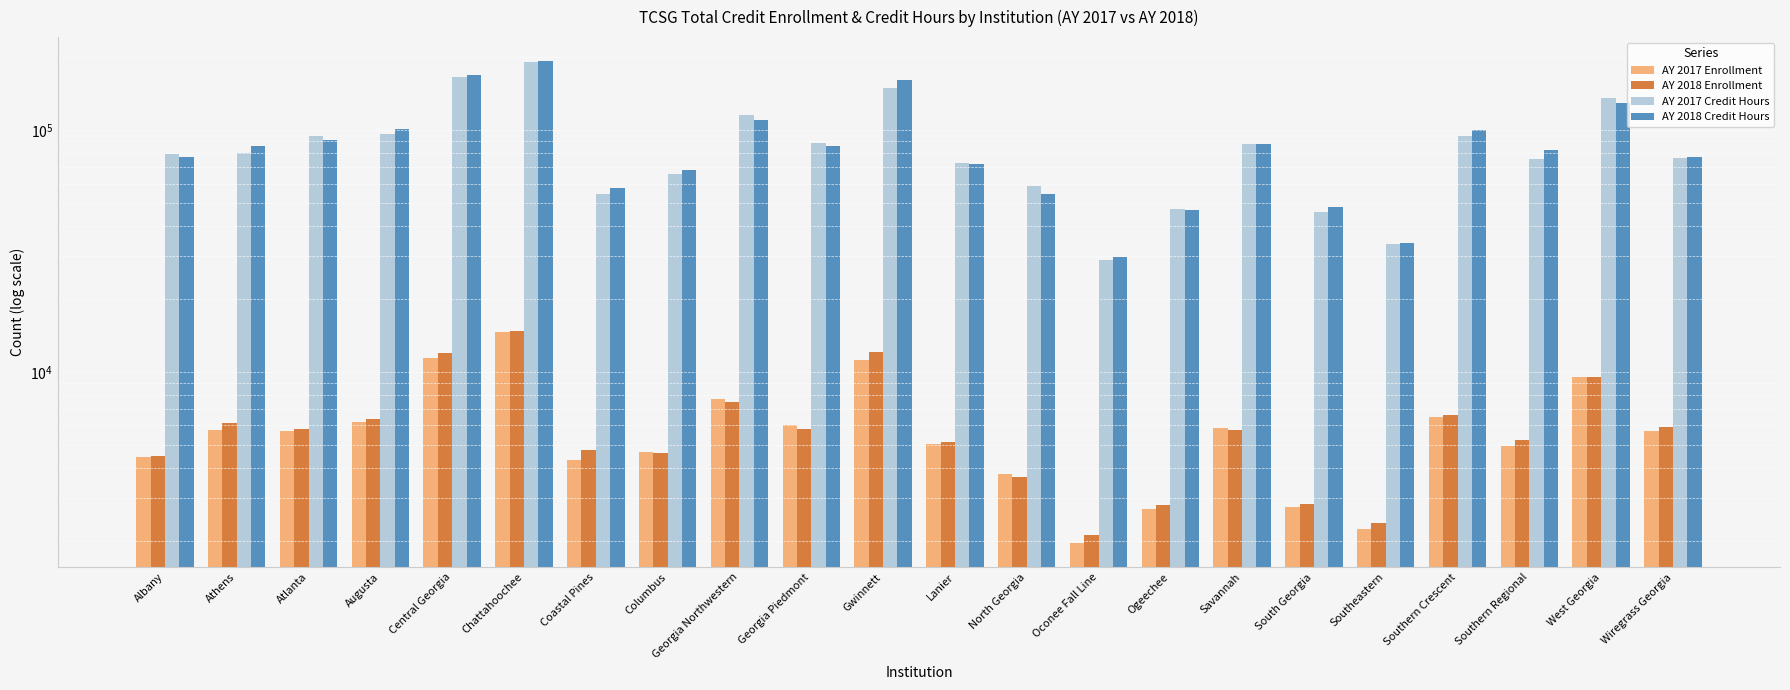

Are the bars horizontal?

No